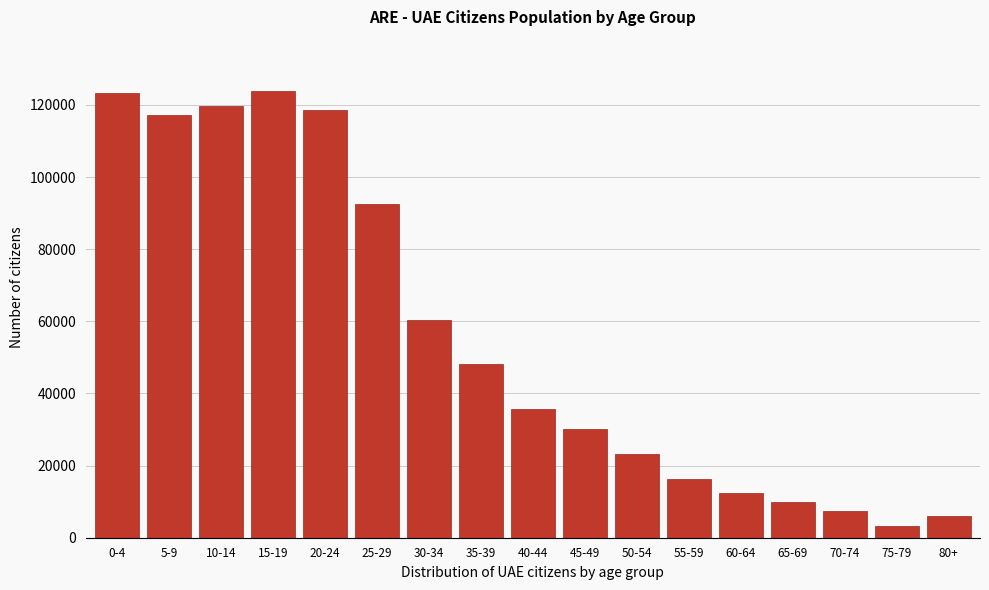

Reading left to right, extract all data points from this chart.

0-4=123264	5-9=117173	10-14=119766	15-19=123992	20-24=118659	25-29=92437	30-34=60278	35-39=48091	40-44=35707	45-49=30239	50-54=23229	55-59=16375	60-64=12356	65-69=9873	70-74=7298	75-79=3266	80+=5994